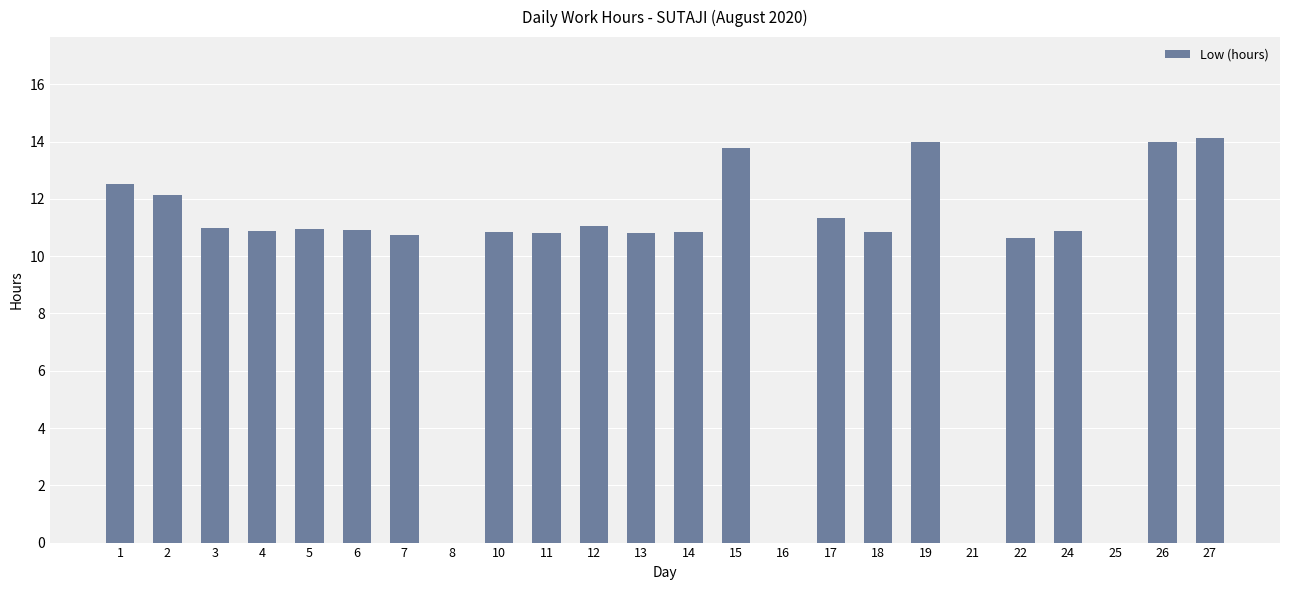

What is the maximum value shown in the chart?

14.1